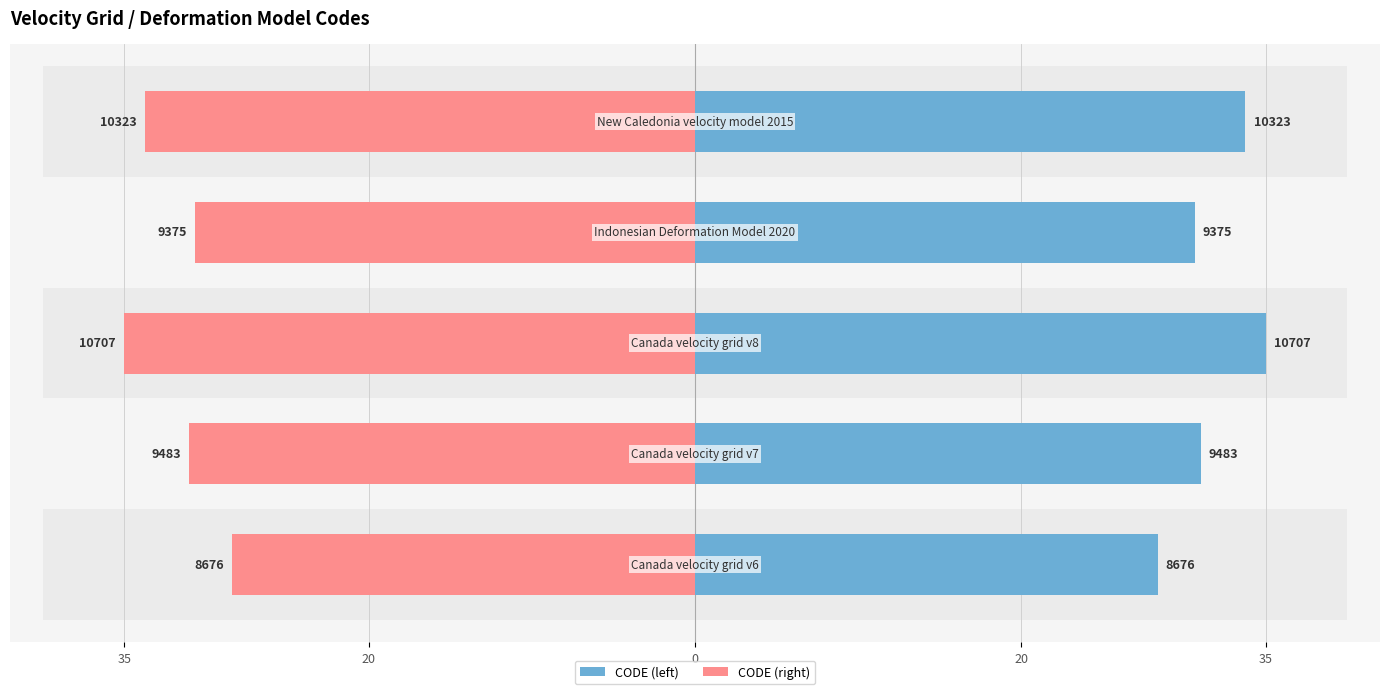

What is the value of the CODE (left) bar at the 5th from the left?

28.4